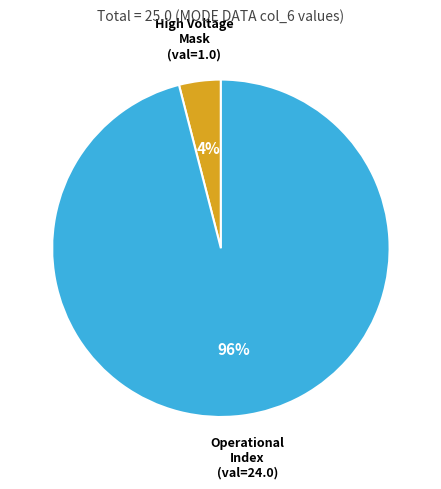

Is the sum of Operational Index and High Voltage Mask greater than half?

Yes